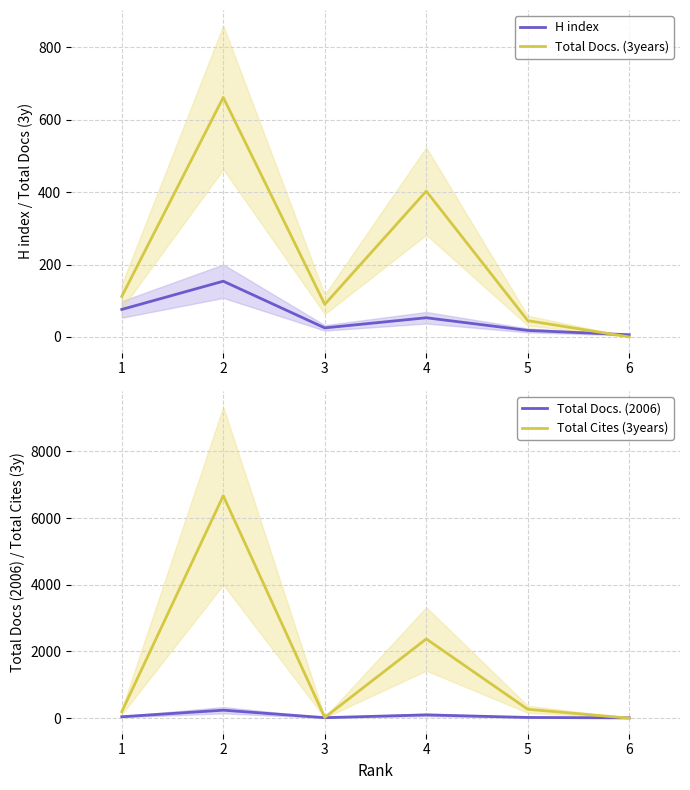

Is it true that H index equals 46 at 1?

False